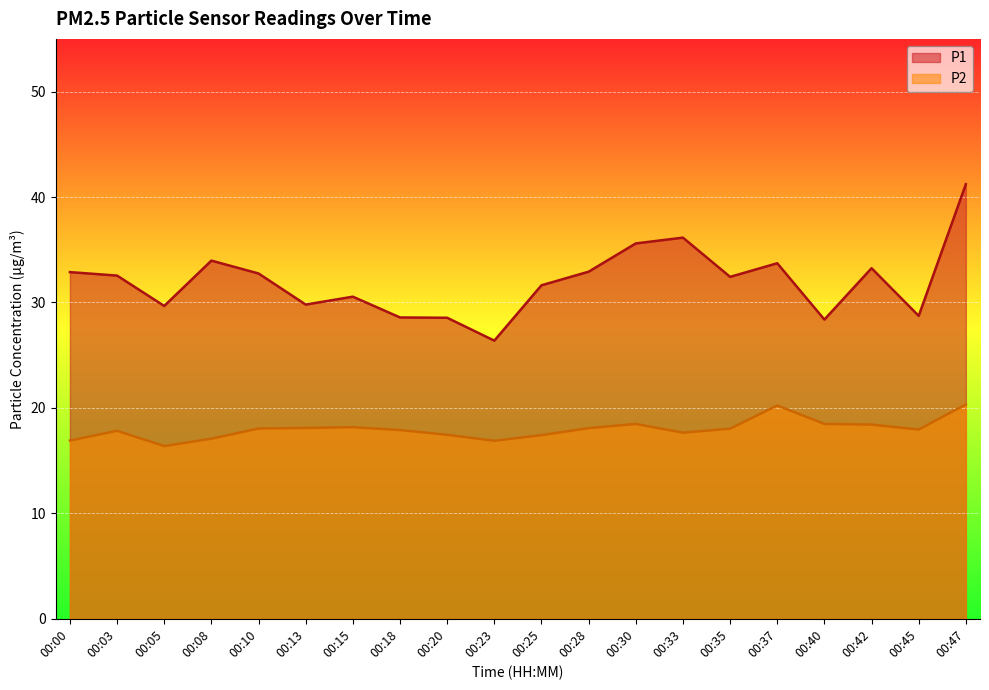

Rank the series by their average value, from highest to lowest.

P1, P2